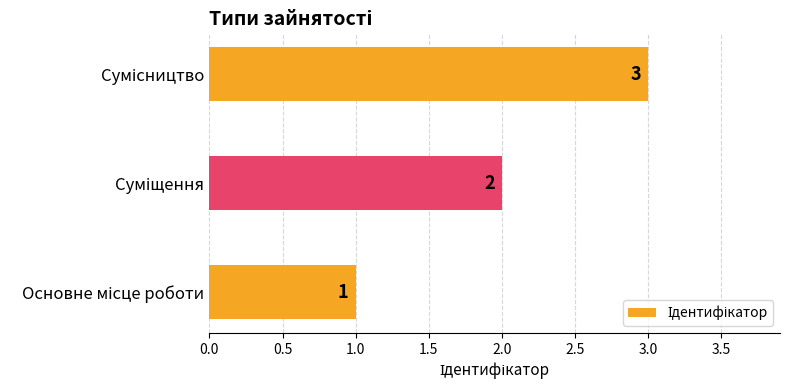

Count the values in the range 1 to 3.

3